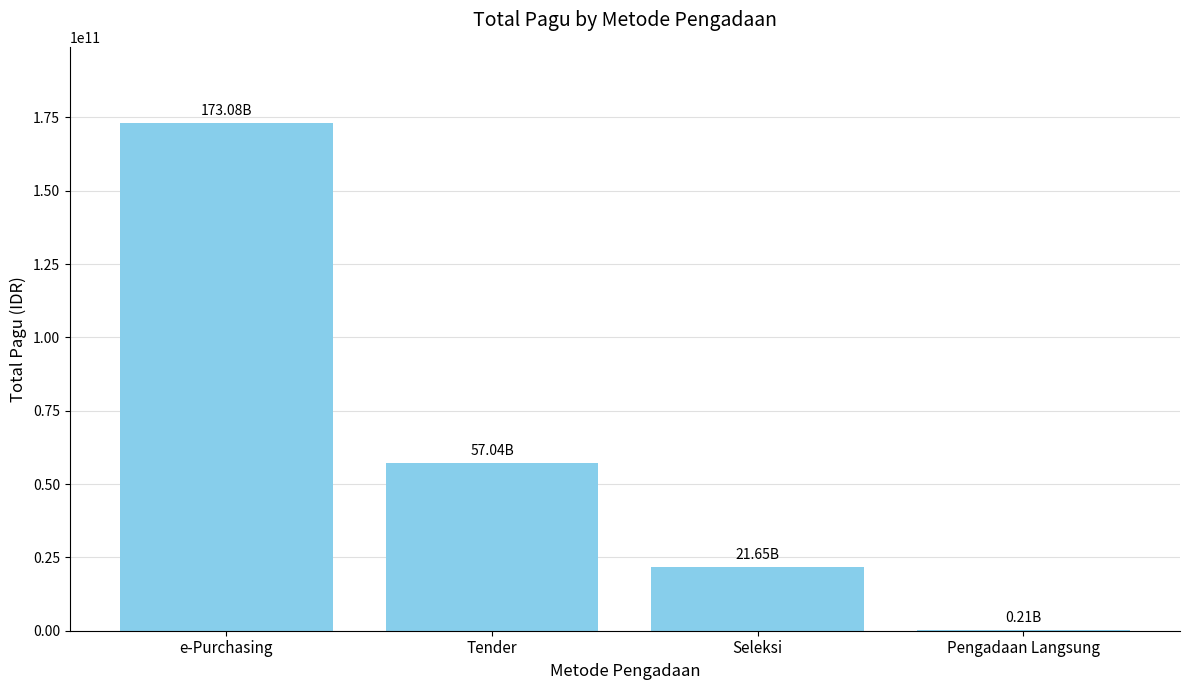

True or false: the data shows 21645949350 at Seleksi.

True